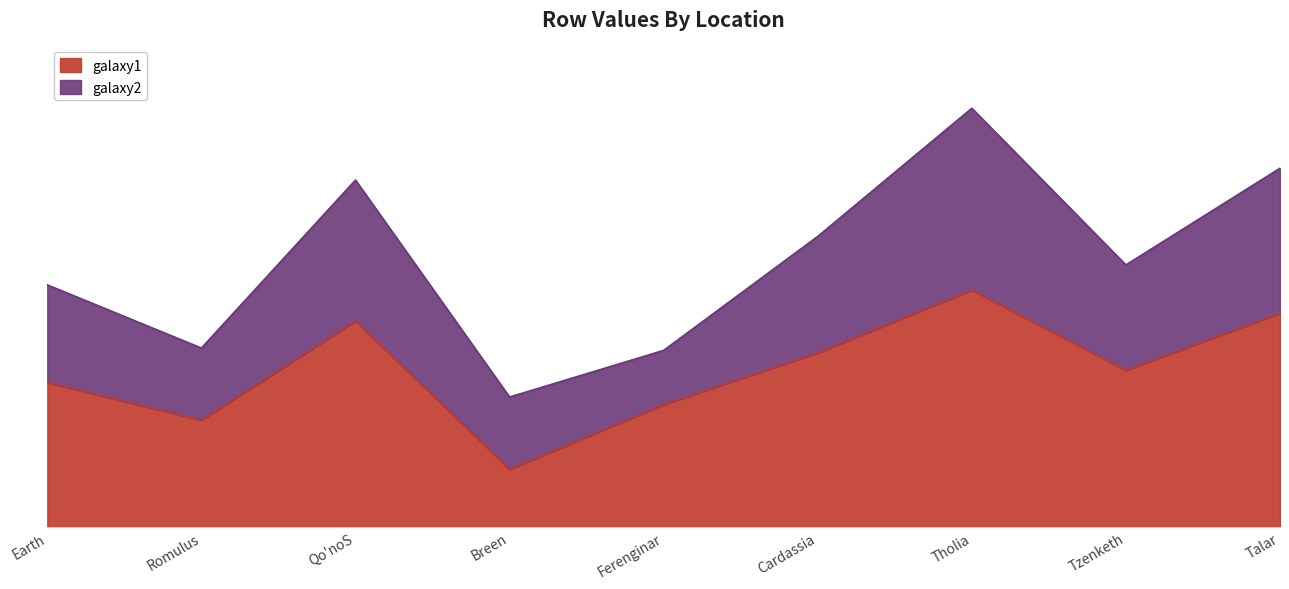

Does the chart have visible grid lines?

No